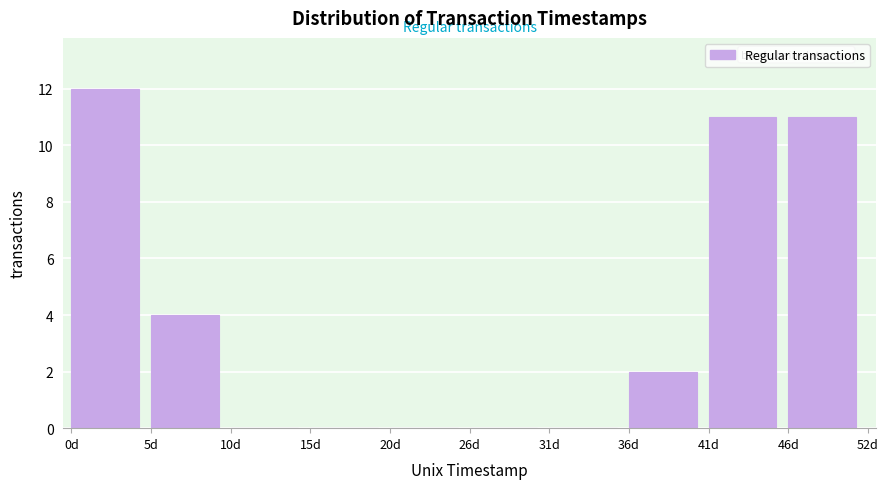

Reading left to right, list all the values displayed in this chart.

0d=12	5d=4	10d=0	15d=0	20d=0	26d=0	31d=0	36d=2	41d=11	46d=11